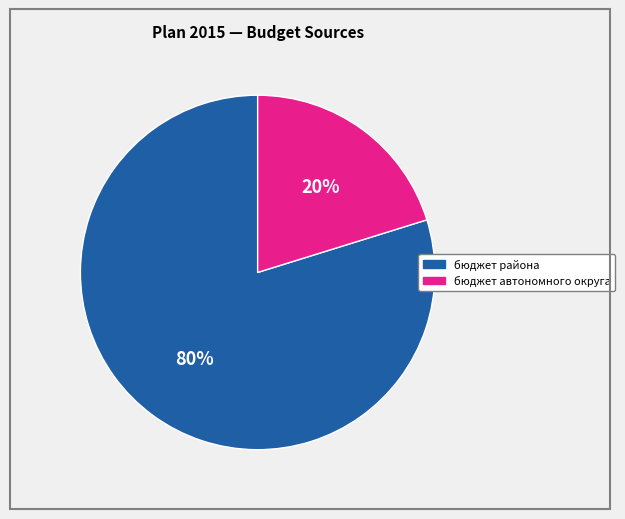

What percentage is the бюджет автономного округа slice, to the nearest percent?

20%